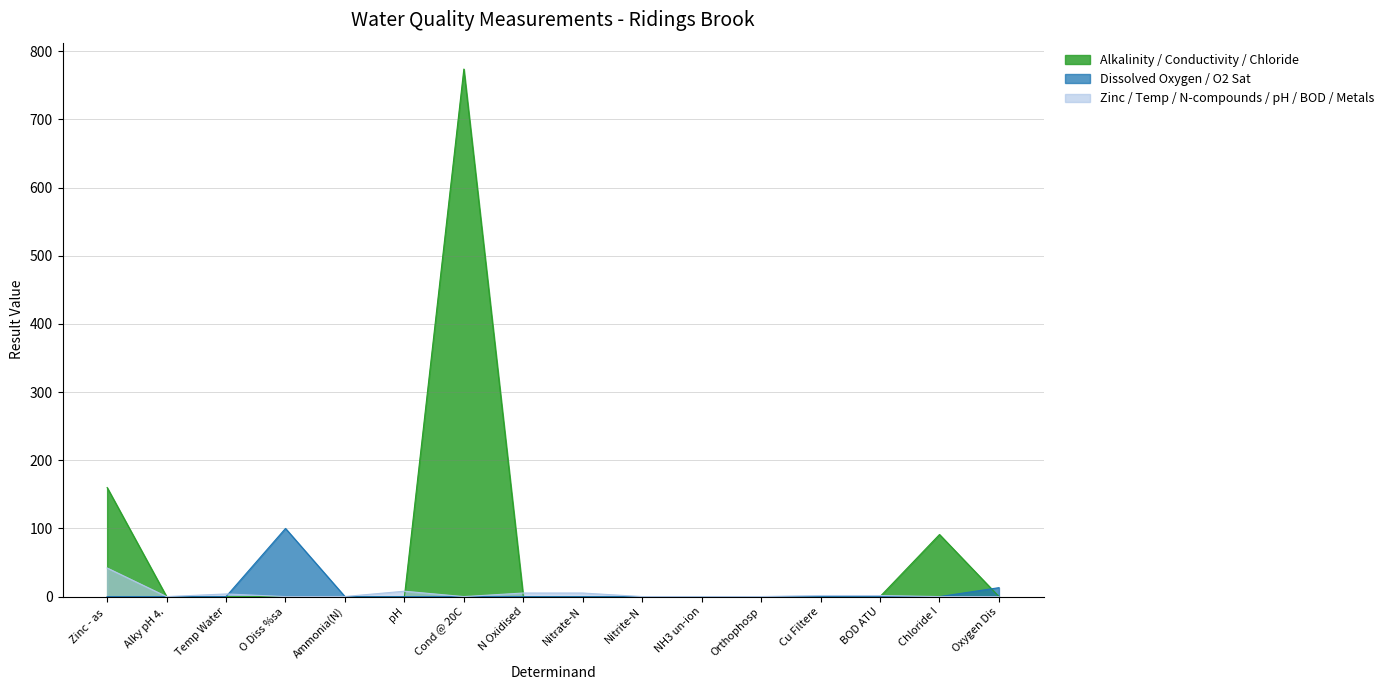

Reading left to right, extract all data points from this chart.

42.0	160.0	3.9	100.0	0.1	7.9	774.0	5.3	5.2	0.0	0.0	0.0	1.6	1.5	91.1	13.1